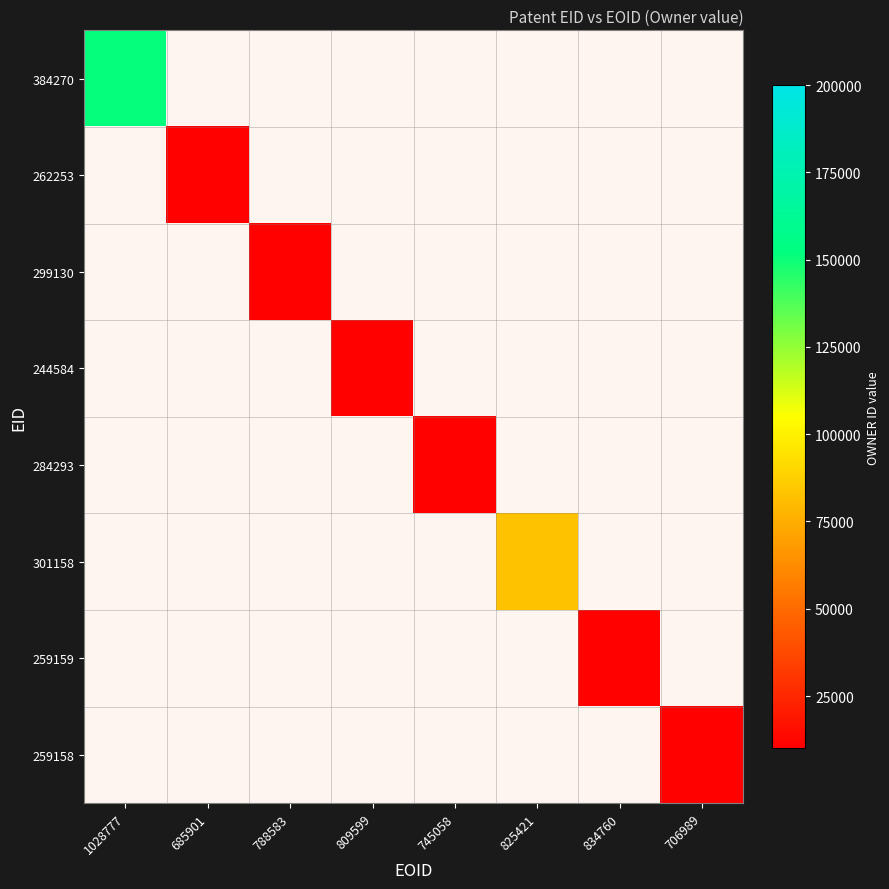

What is the minimum value shown in the chart?

10774.0